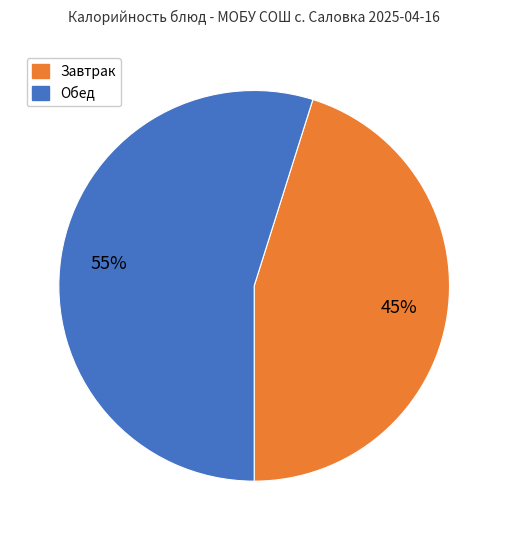

To the nearest percent, what is the difference between the largest and smallest slice percentages?

10%